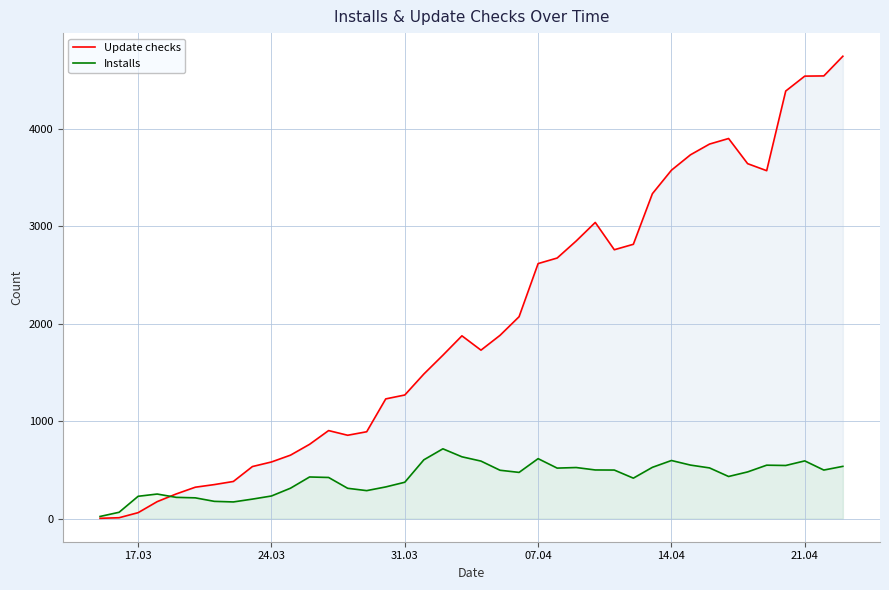

How many interior local peaks does the Update checks series have?

4